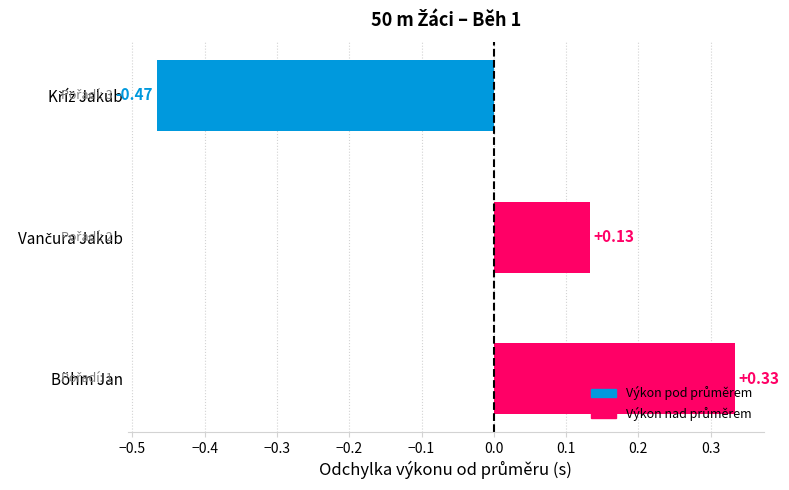

Which category has the highest value across all series?

Böhm Jan